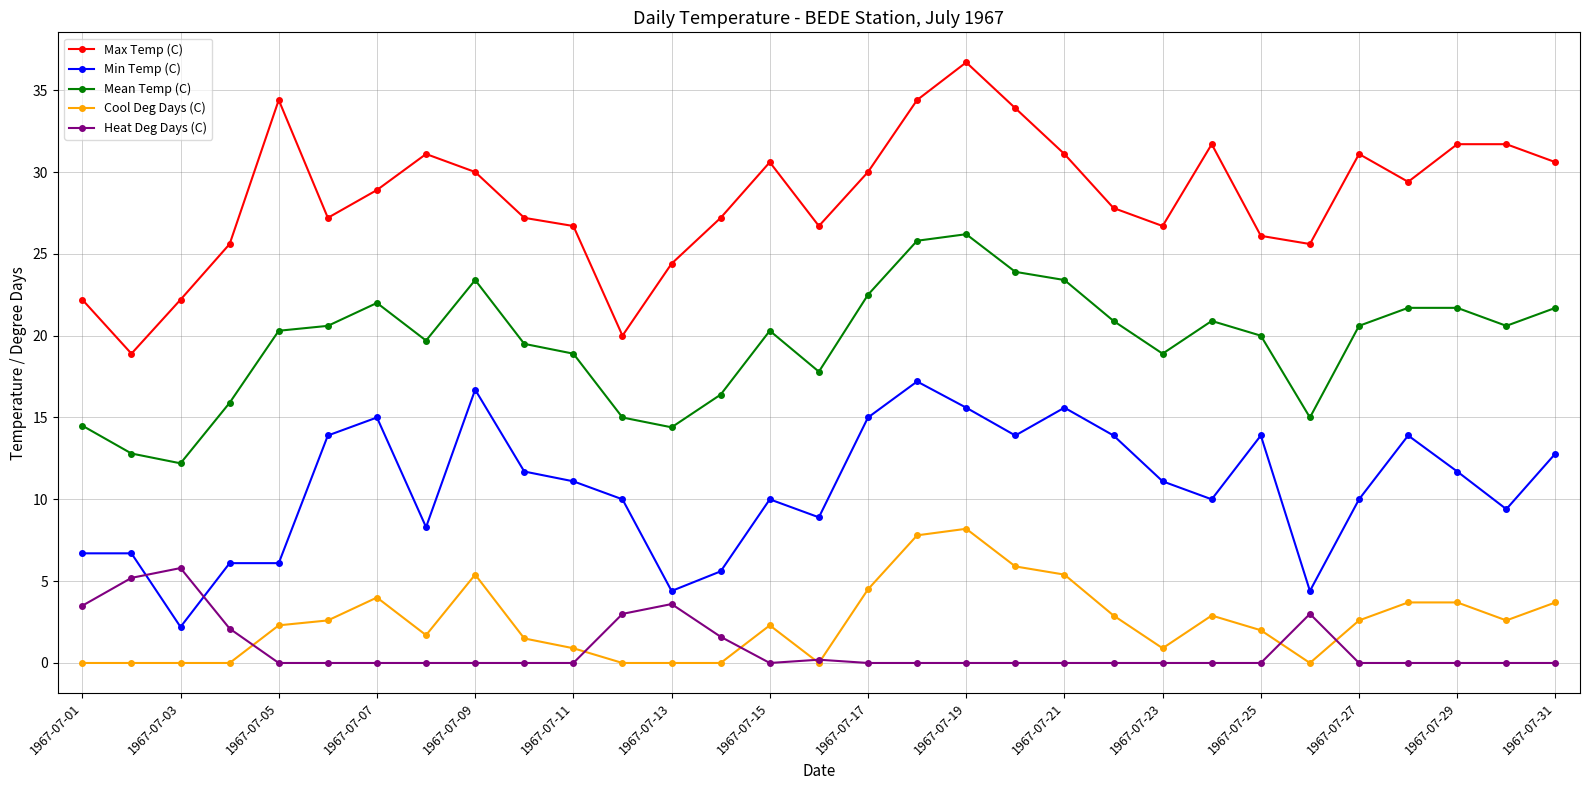

What is the value of the Cool Deg Days (C) point at the 11th from the left?

0.9